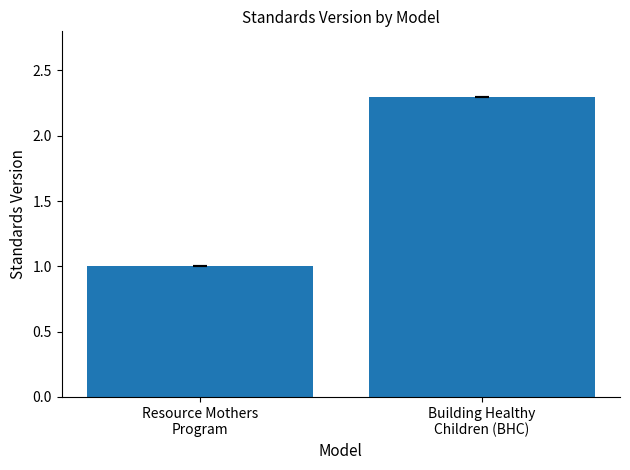

Rank the categories by value from highest to lowest.

Building Healthy
Children (BHC), Resource Mothers
Program